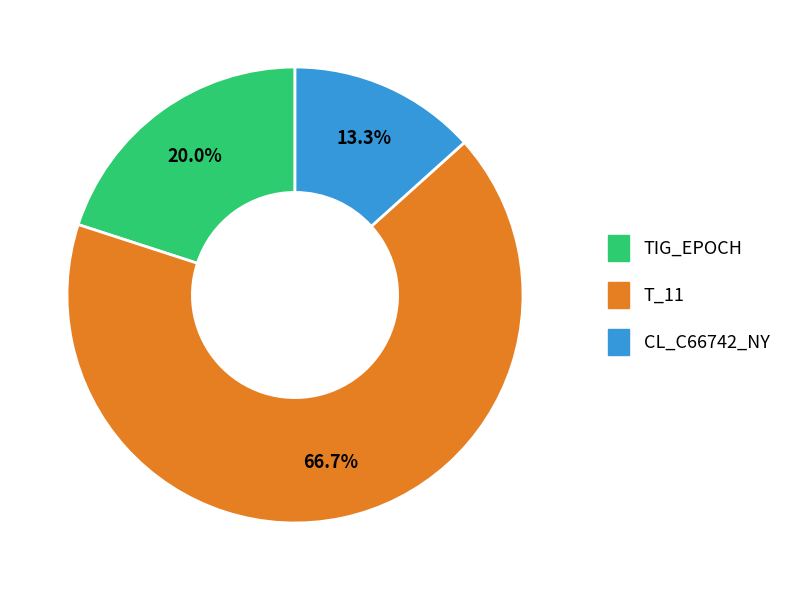

Is there a majority slice in this chart?

Yes